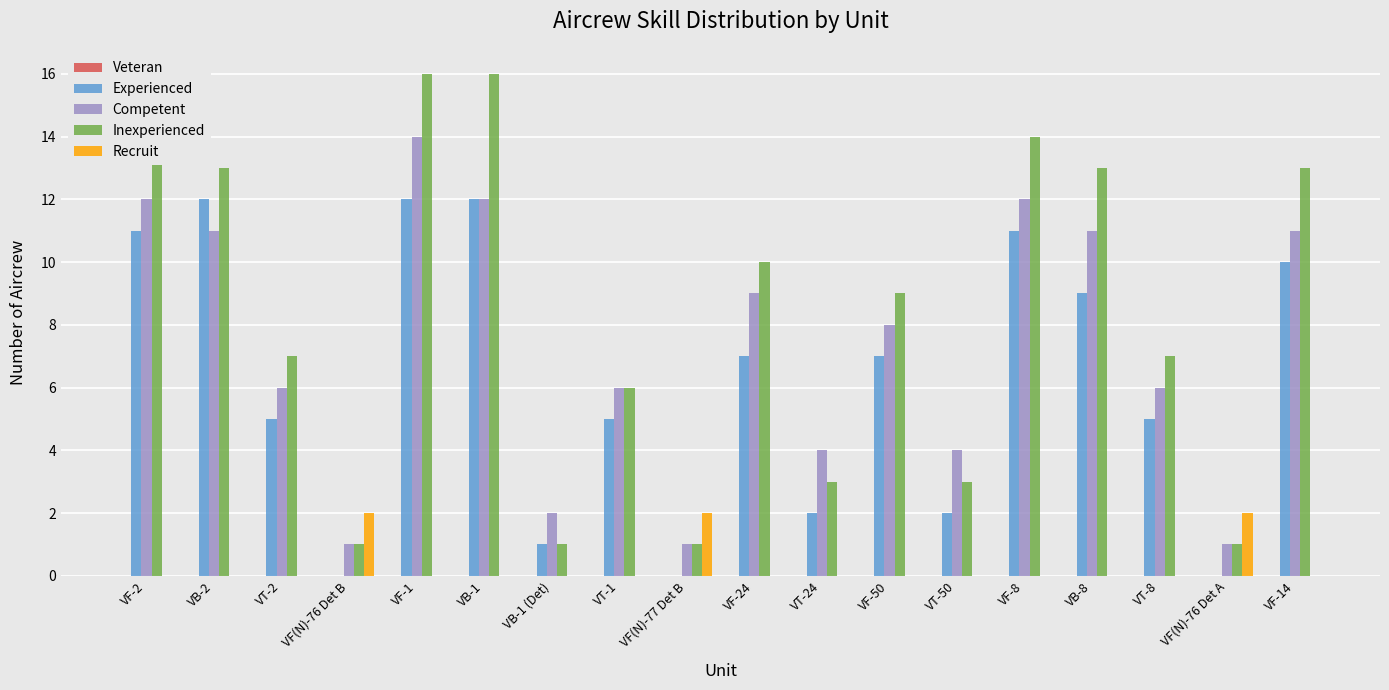

What is the total value across all series at VT-8?

18